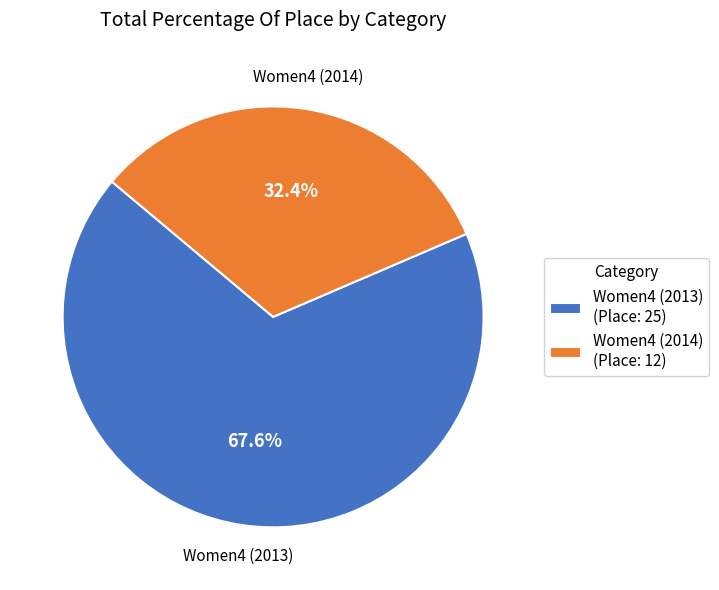

The Women4 (2014) slice represents 32% of the pie. True or false?

True